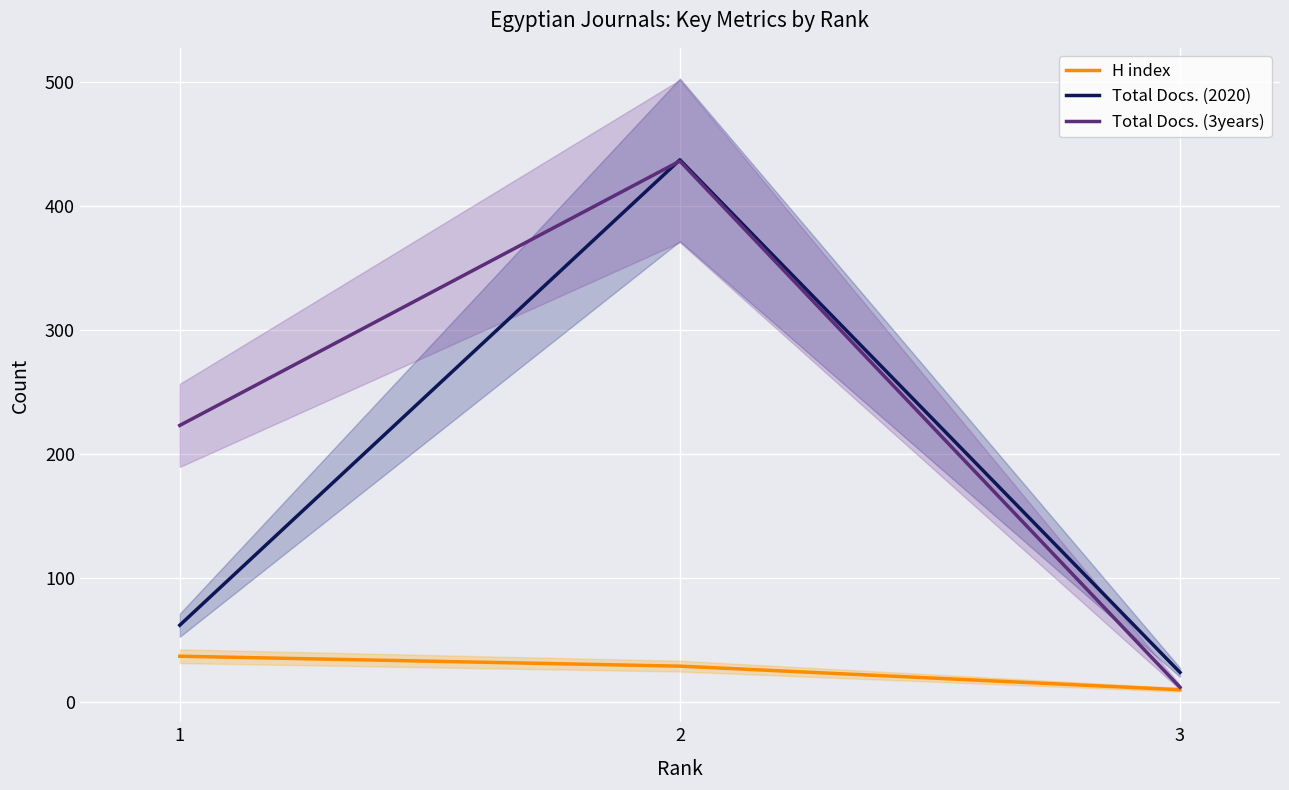

What is the sum of all Total Docs. (2020) values?

523